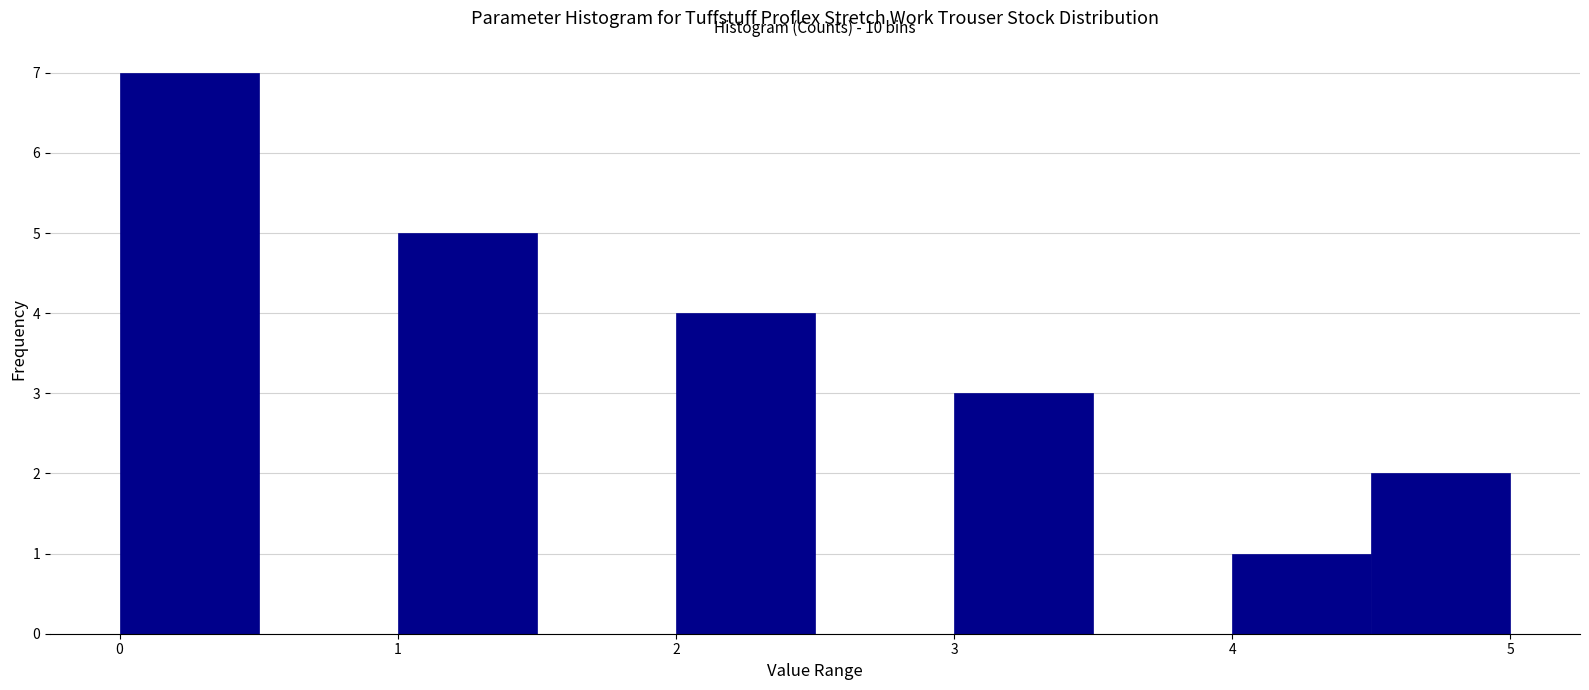

Which range on the x-axis has the tallest bar?

0.0 to 0.5